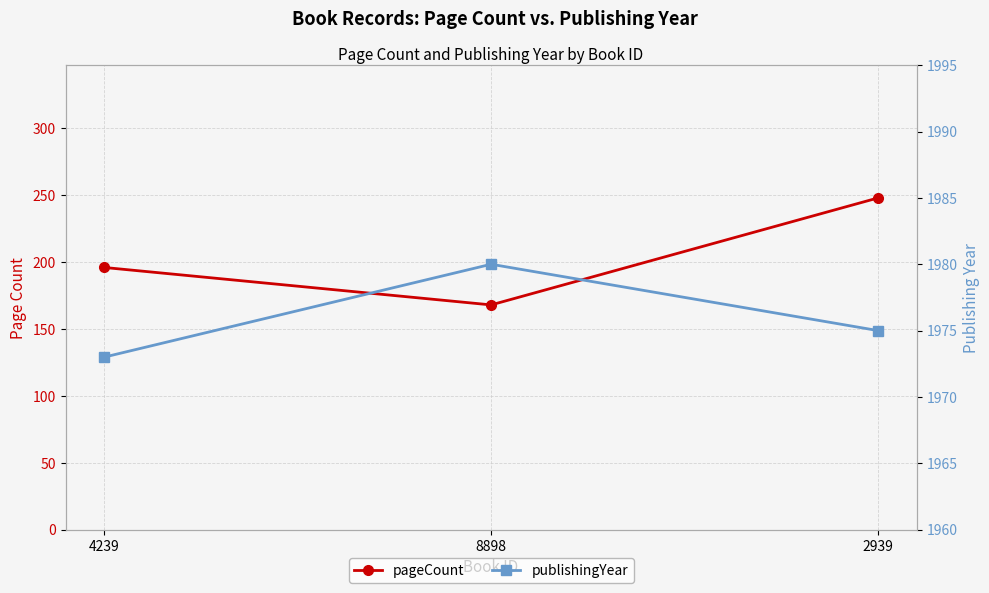

How many values in the publishingYear series exceed 1975?

1